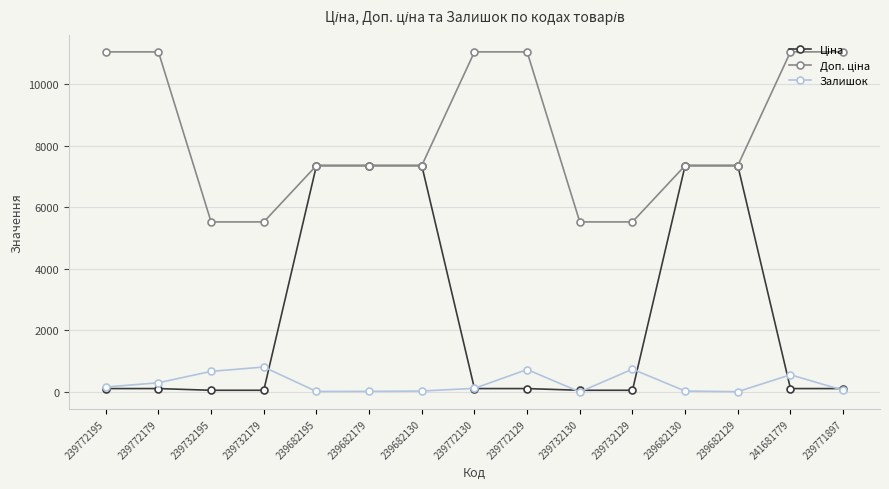

Which category has the highest value across all series?

239772195